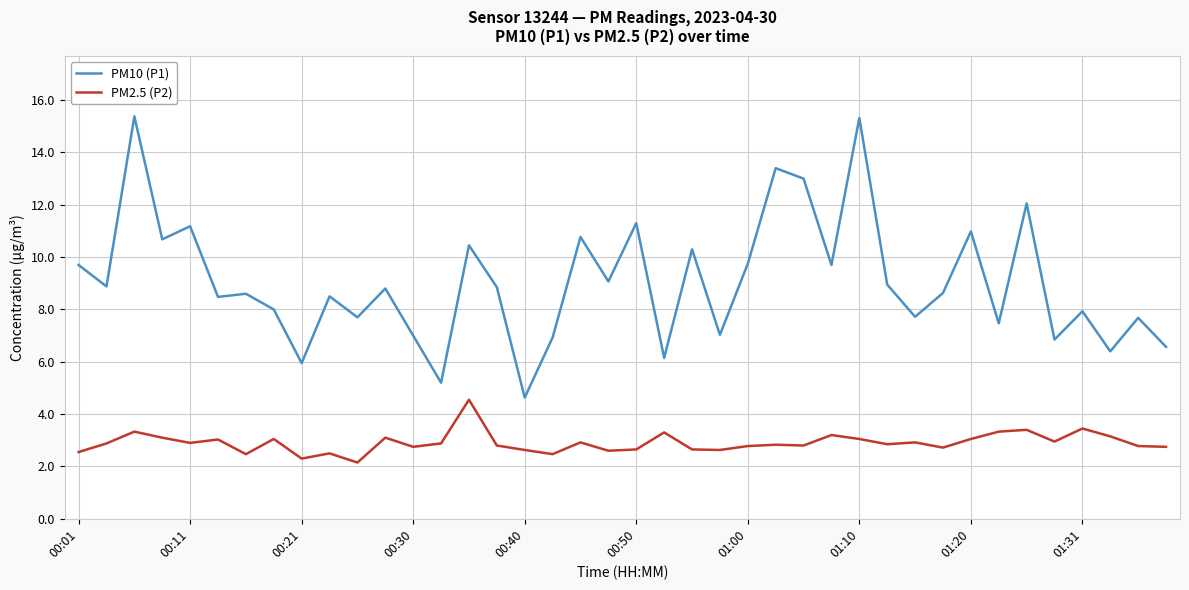

In PM2.5 (P2), how many points are higher than both neighbors (excluding endpoints)?

13